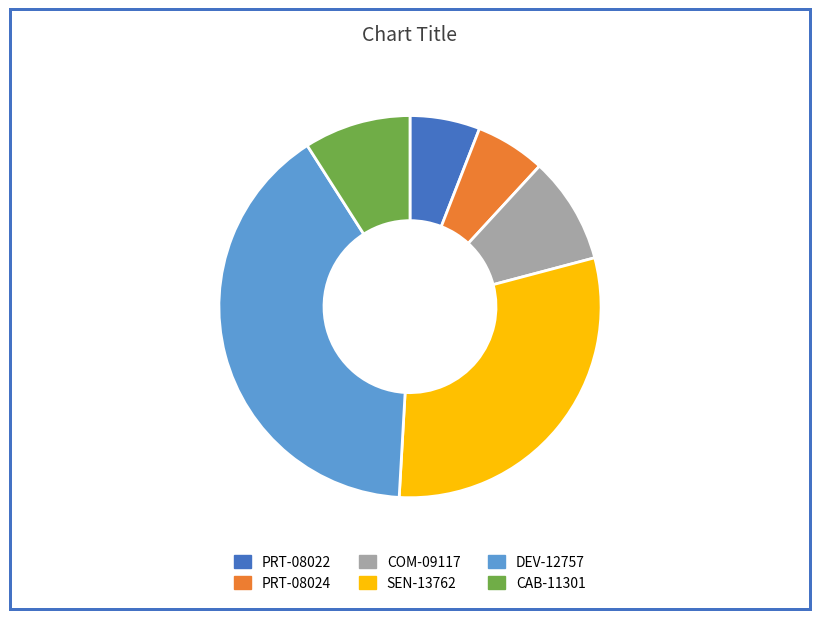

Is the sum of CAB-11301 and COM-09117 greater than half?

No